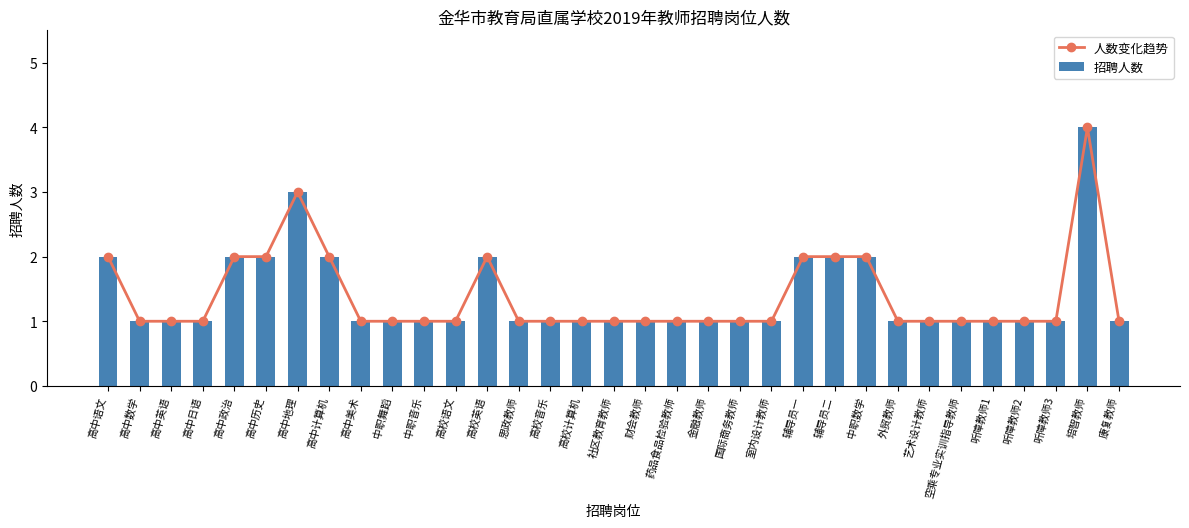

How many groups of bars are there?

33